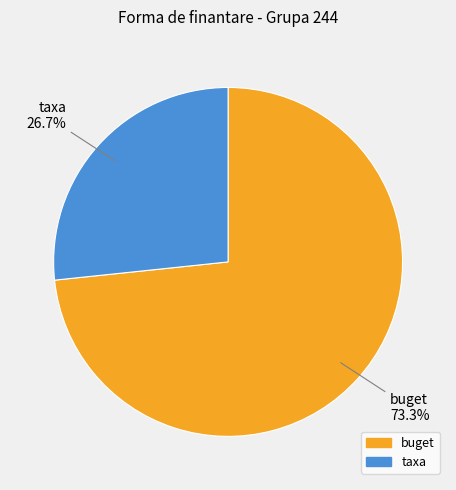

Which category has the smallest portion of the pie?

taxa